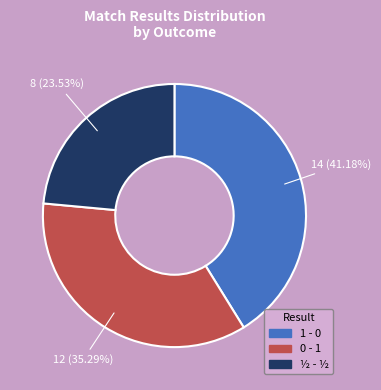

Is there any slice that represents more than half of the pie?

No